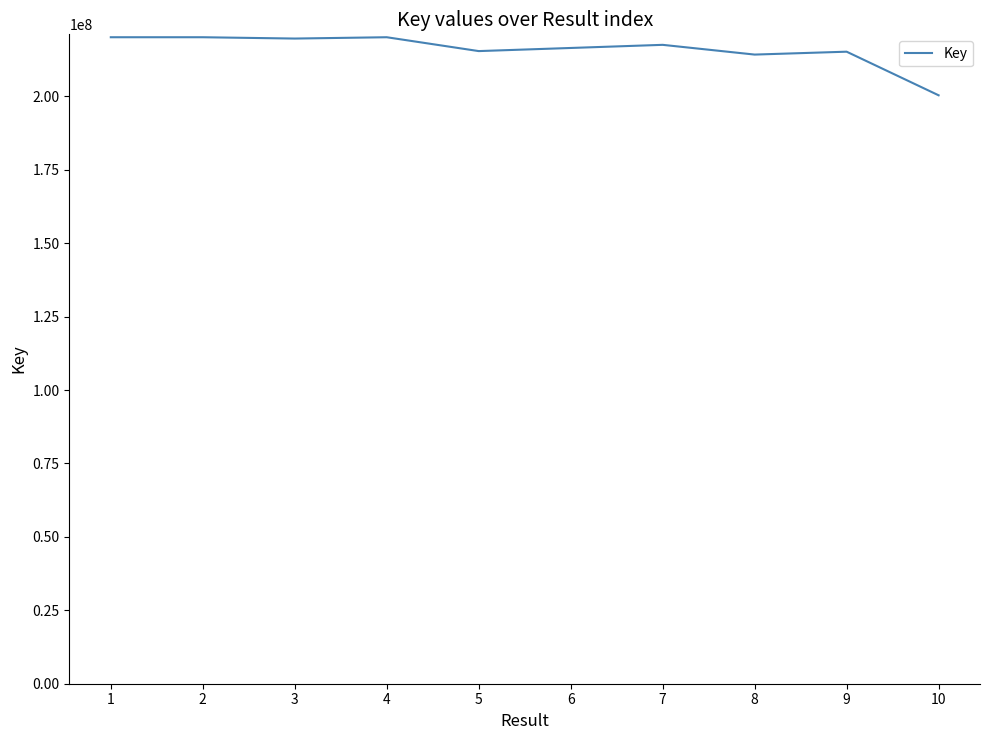

What is the approximate value at 2, to the nearest 10?

220152600